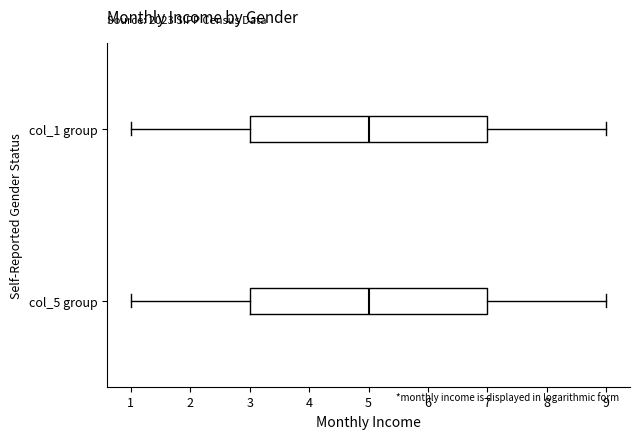

Where is the right edge of the box for col_1 group on the x-axis? The values are not printed on the chart, so give them approximately, as read against the axis.

7